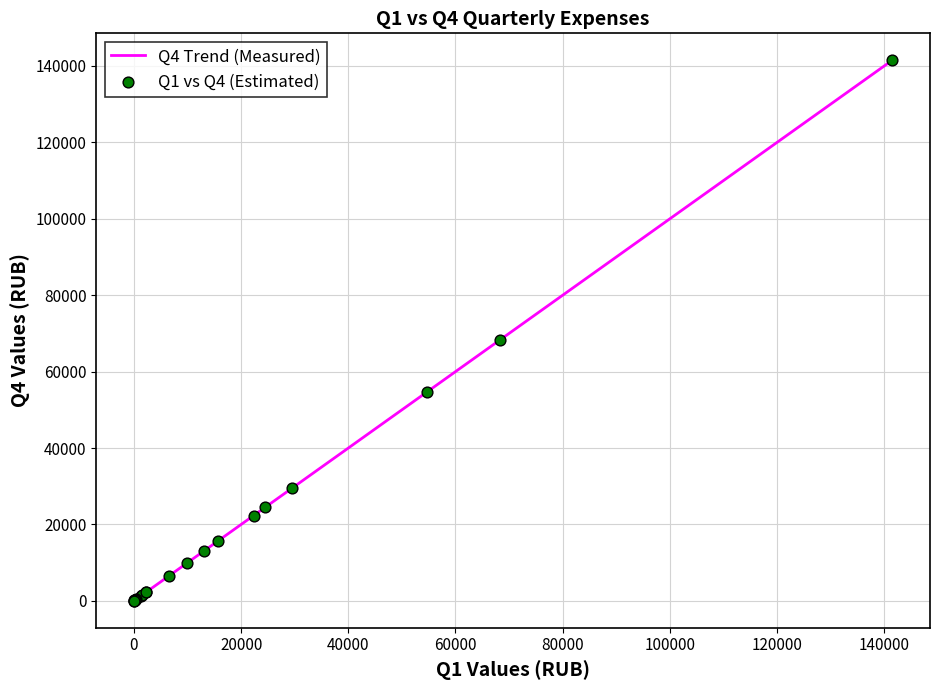

What is the difference between the maximum and minimum values?

141436.9